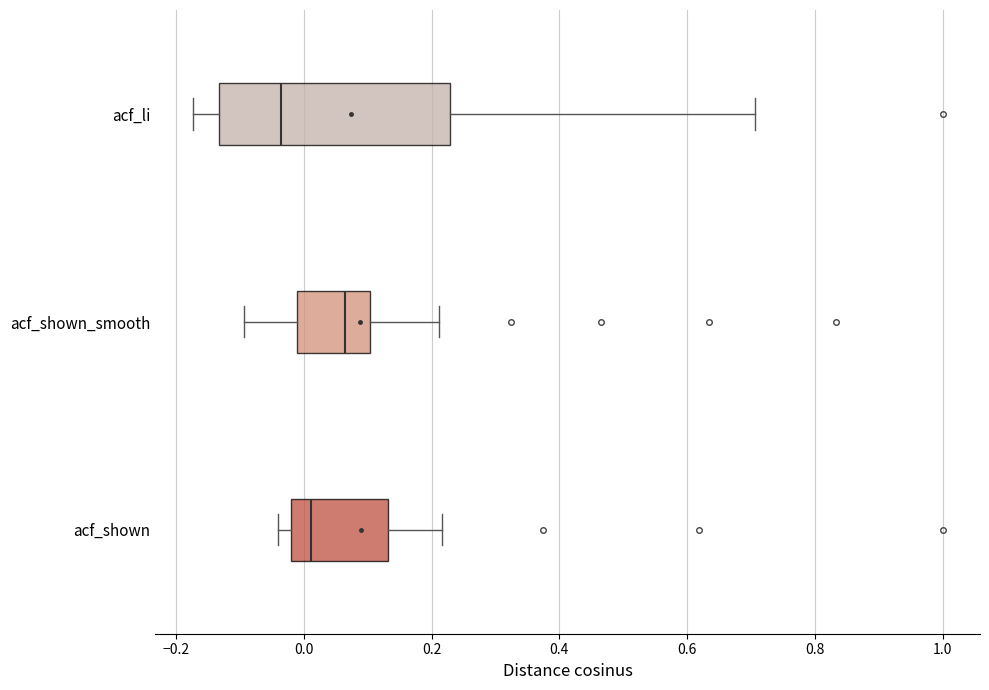

Reading bottom to top, transcribe this box plot: for each box, give where its median line is, the range the box spans, and where its two whiskers end, as read against the x-axis. The values are not printed on the chart, so give them approximately, as read against the axis.

acf_shown: median 0.02, box -0.02 to 0.14, whiskers -0.04 to 0.22
acf_shown_smooth: median 0.06, box -0.02 to 0.10, whiskers -0.10 to 0.22
acf_li: median -0.04, box -0.14 to 0.22, whiskers -0.18 to 0.70